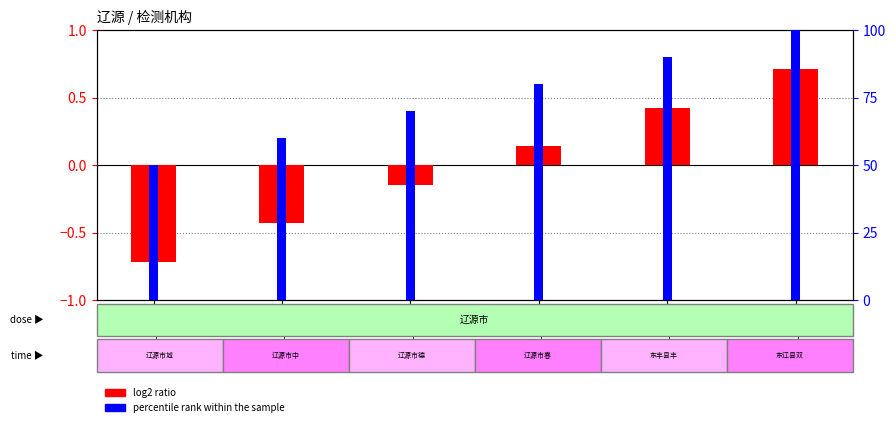

Is the value of percentile rank within the sample at LY002 greater than the value of log2 ratio at LY004?

Yes